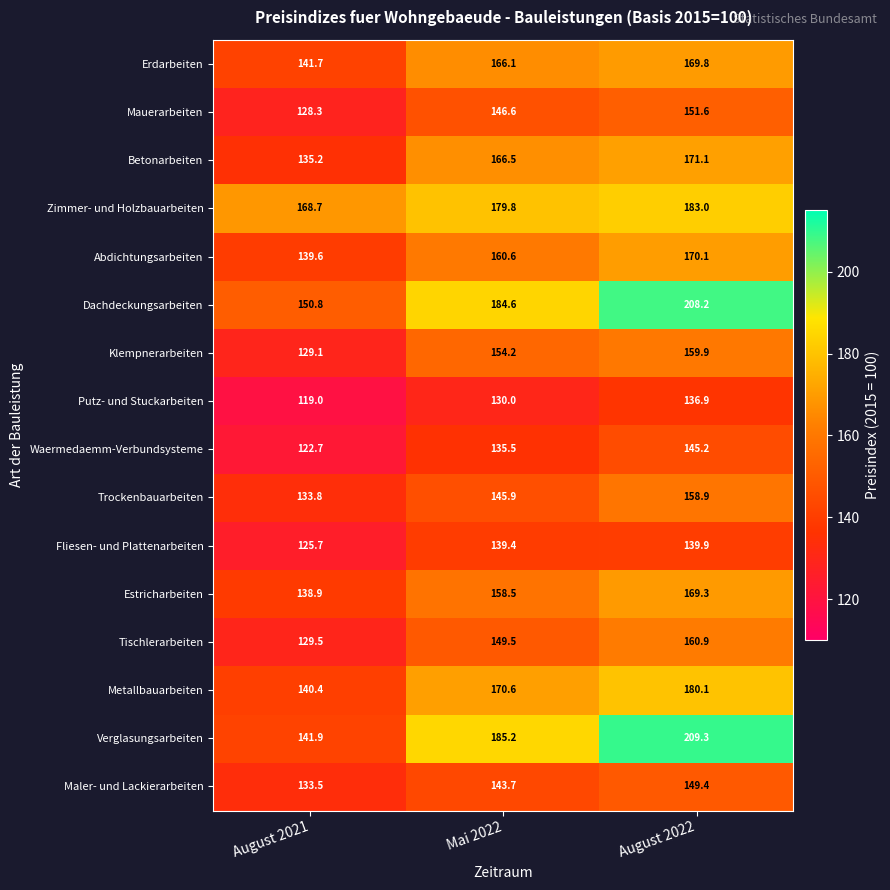

How many data points does each series have?

3